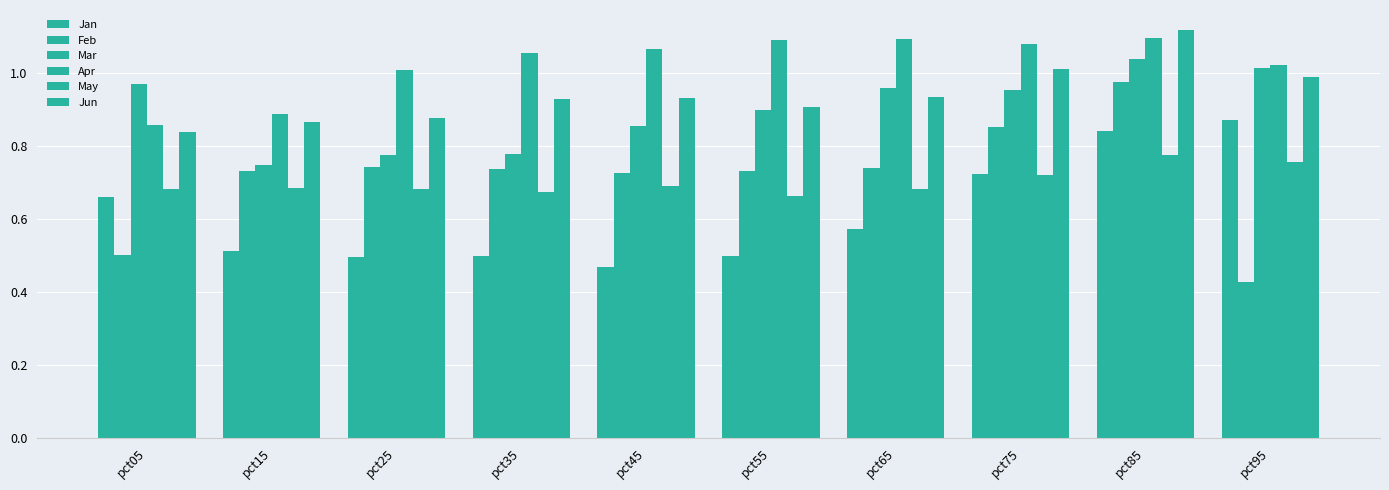

Does the chart contain any negative values?

No